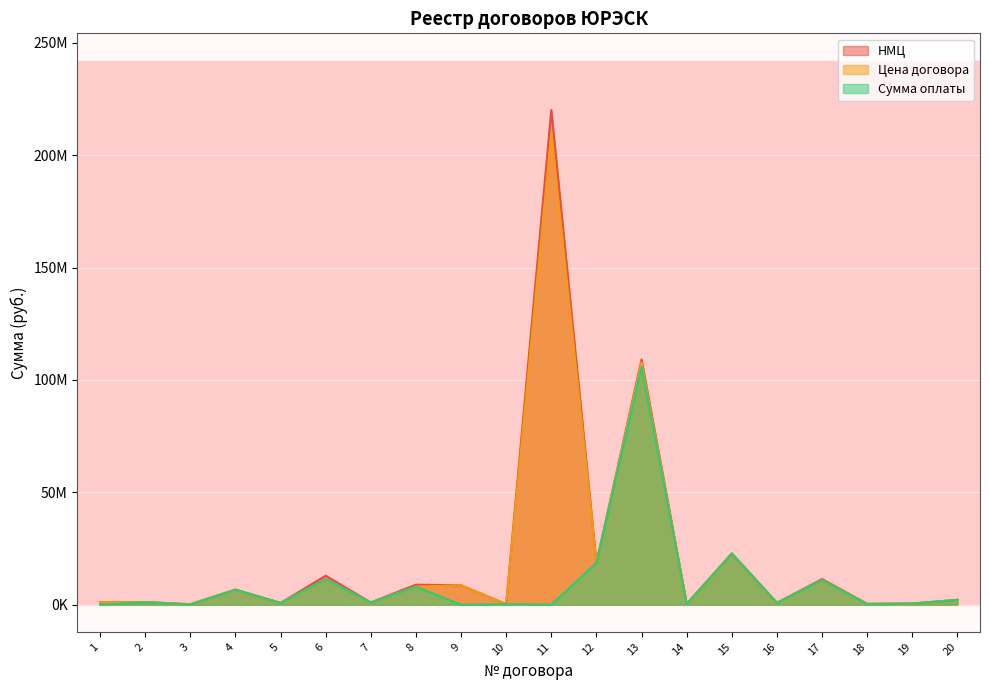

At which category is the sum across all series the highest?

11